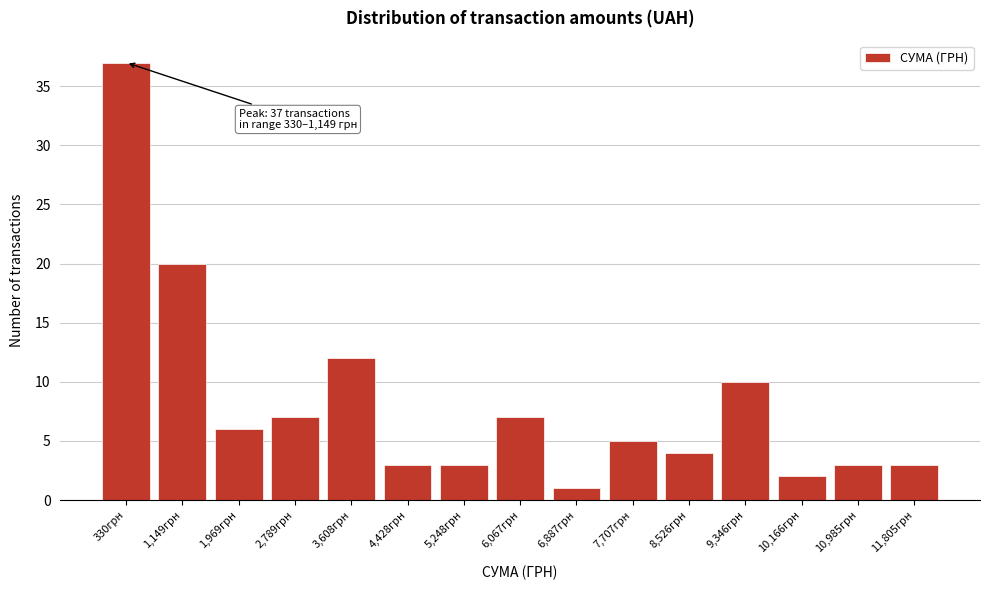

Reading right to left, what are all the values shown in this chart?

11,805грн=3	10,985грн=3	10,166грн=2	9,346грн=10	8,526грн=4	7,707грн=5	6,887грн=1	6,067грн=7	5,248грн=3	4,428грн=3	3,608грн=12	2,789грн=7	1,969грн=6	1,149грн=20	330грн=37